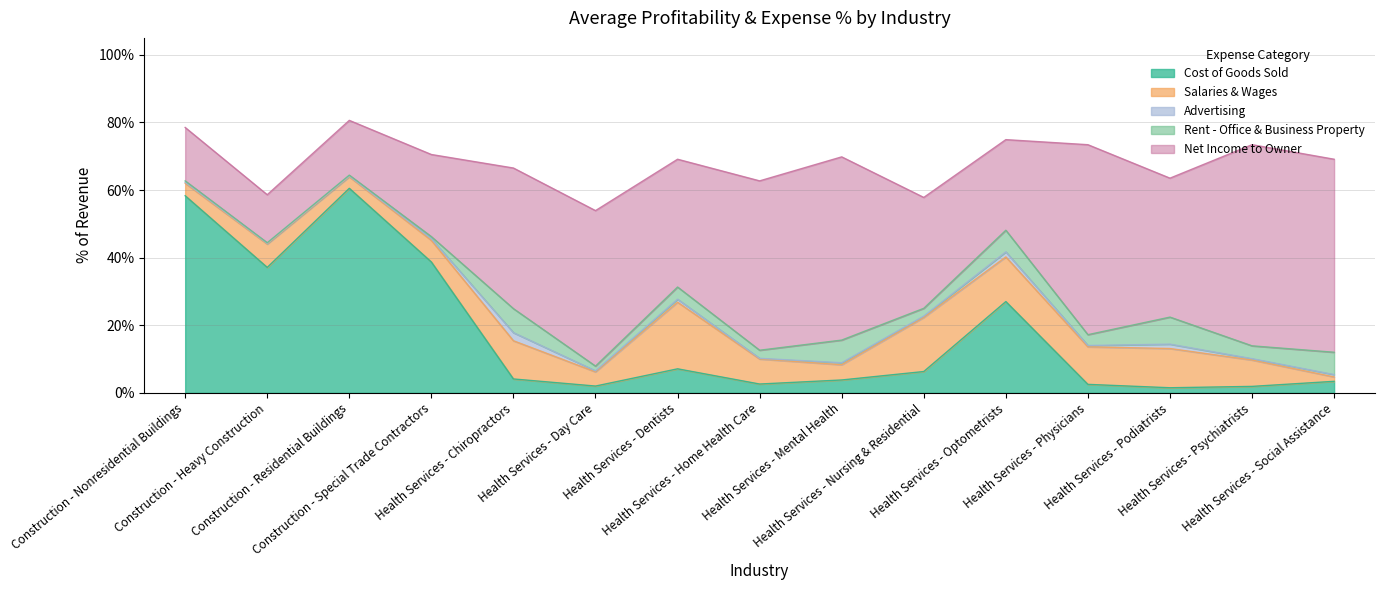

What is the label of the 13th point from the left?

Health Services - Podiatrists